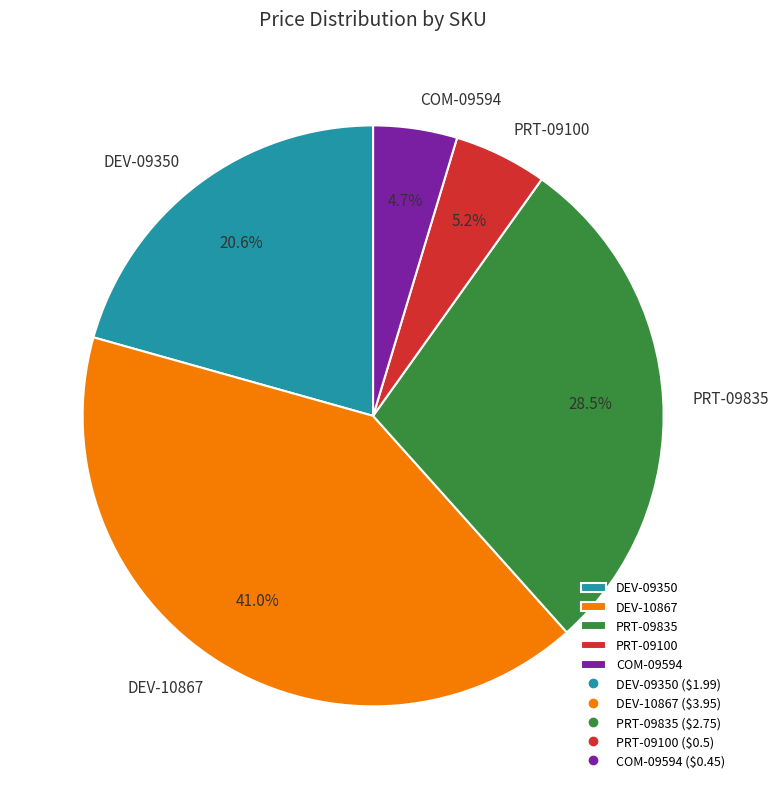

Rank the categories by value from highest to lowest.

DEV-10867, PRT-09835, DEV-09350, PRT-09100, COM-09594